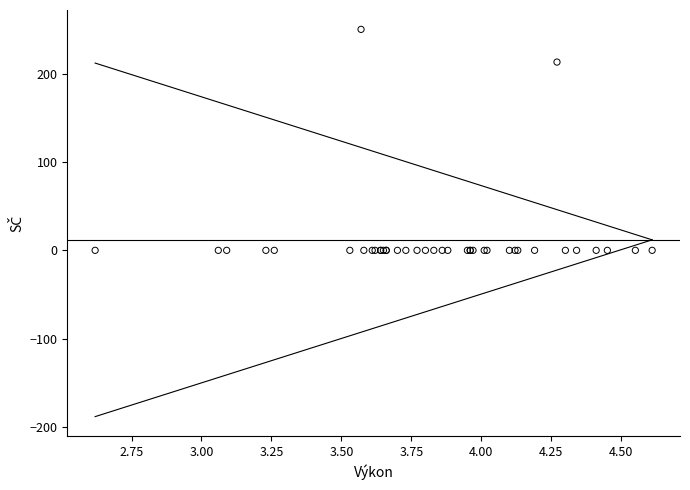

What Y value in the scatter plot is closest to 125?

213